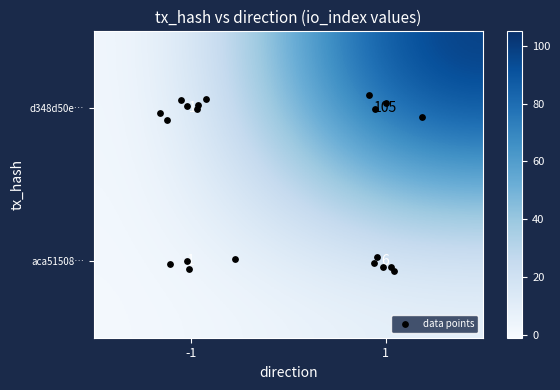

At which category is the sum across all series the highest?

1